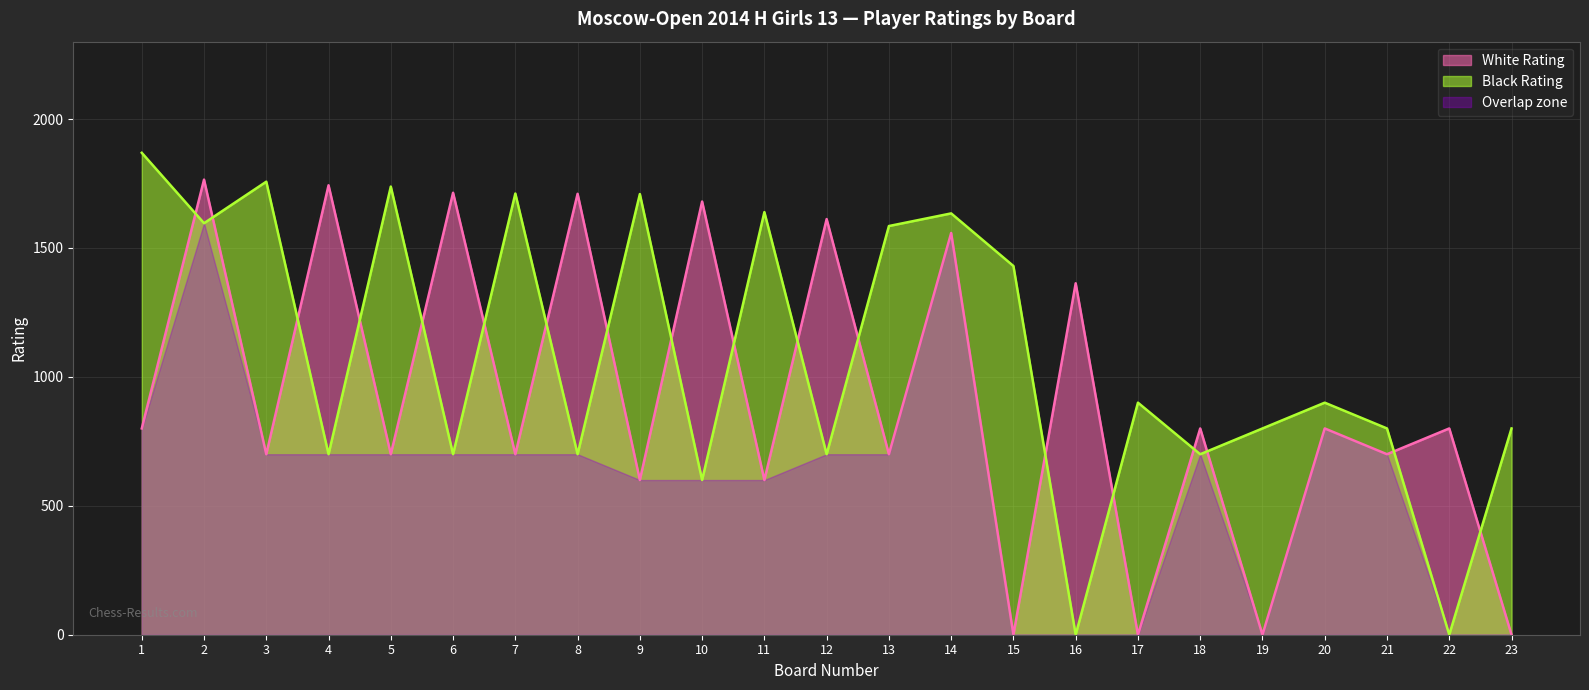

Rank the series by their maximum value, from lowest to highest.

Overlap zone, White Rating, Black Rating